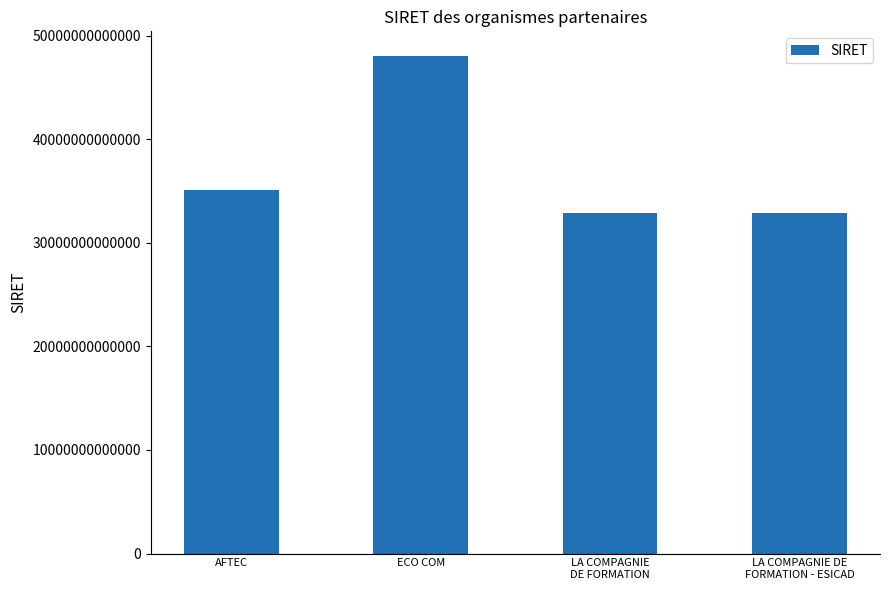

What is the minimum value shown in the chart?

32922456200622